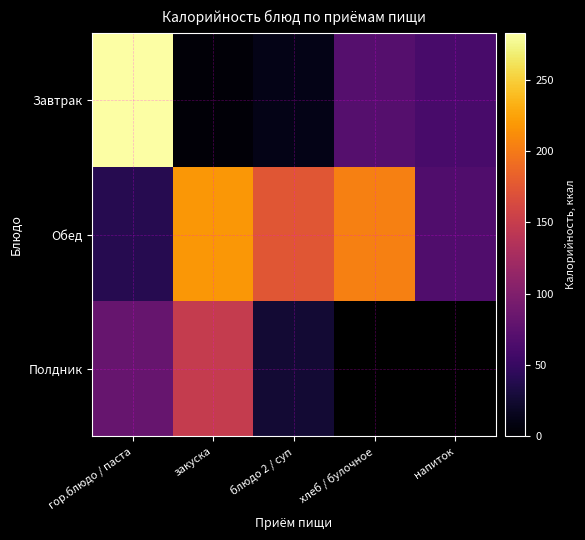

True or false: Завтрак has a value of 118.9 at хлеб / булочное.

False